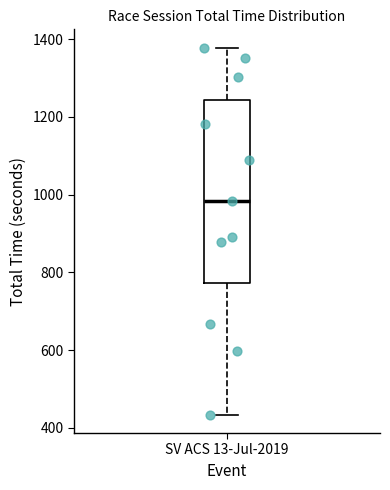

Transcribe this box plot: give where the median line is, the range the box spans, and where the two whiskers end, as read against the y-axis. The values are not printed on the chart, so give them approximately, as read against the axis.

median 980, box 780 to 1240, whiskers 440 to 1380